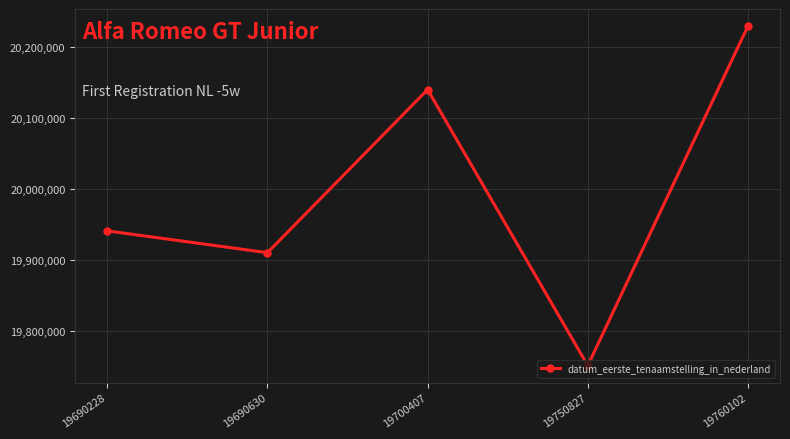

What is the difference between the values at 19690630 and 19700407?

230197